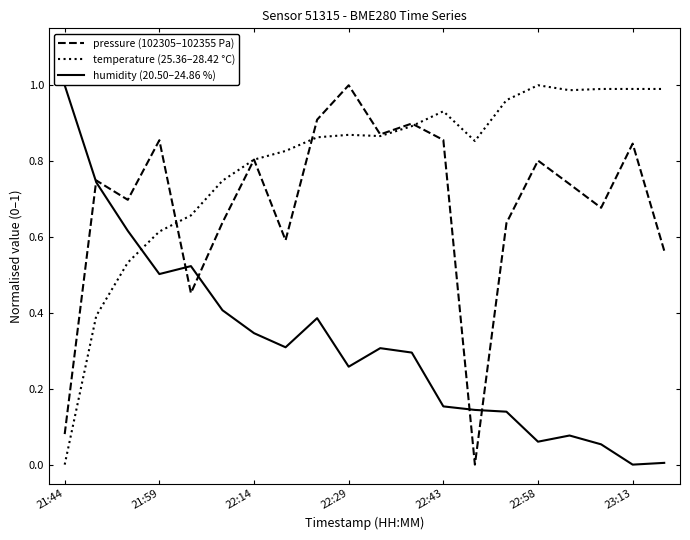

How many times do temperature (25.36–28.42 °C) and humidity (20.50–24.86 %) cross each other?

1